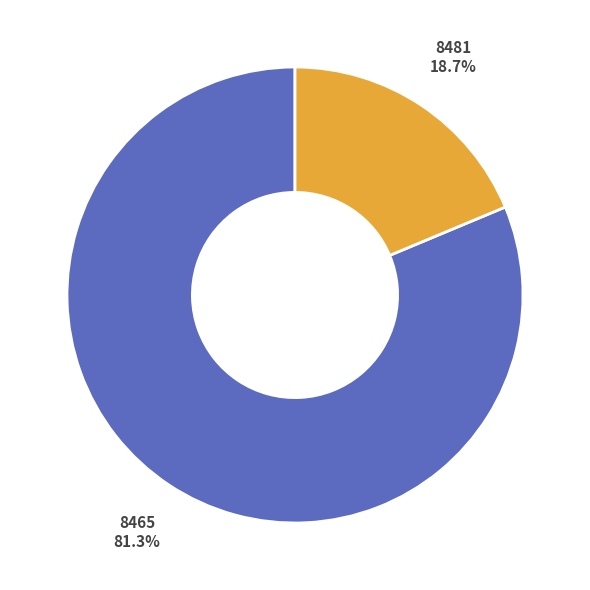

How many slices are in this pie chart?

2